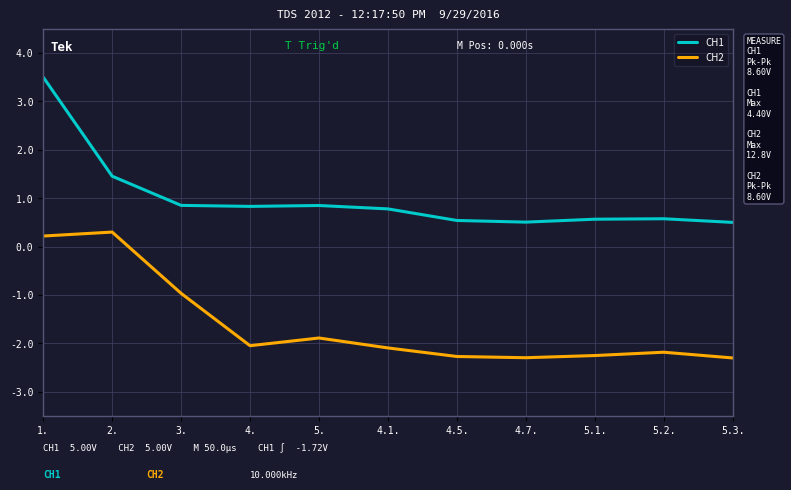

List the series in order of their overall mean, lowest first.

CH2, CH1